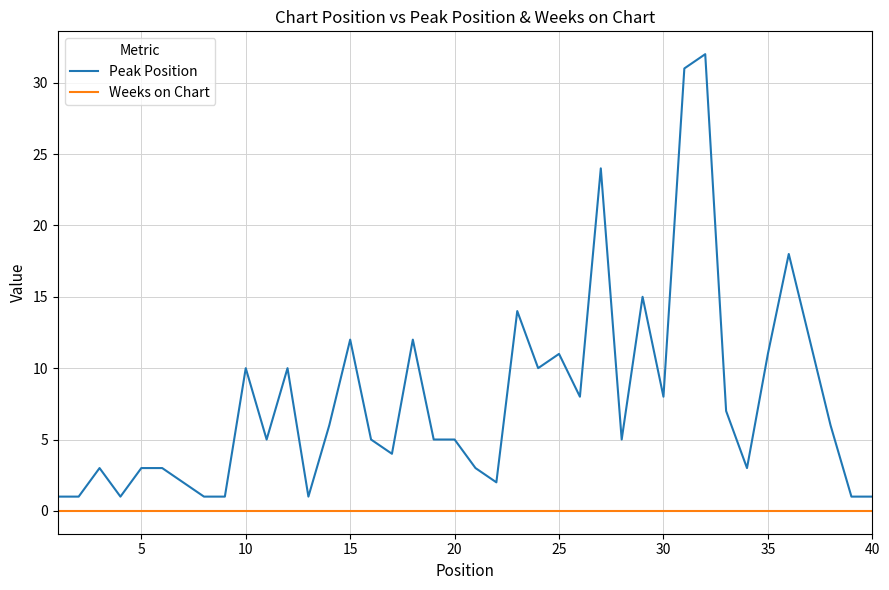

List the series in order of their overall mean, lowest first.

Weeks on Chart, Peak Position